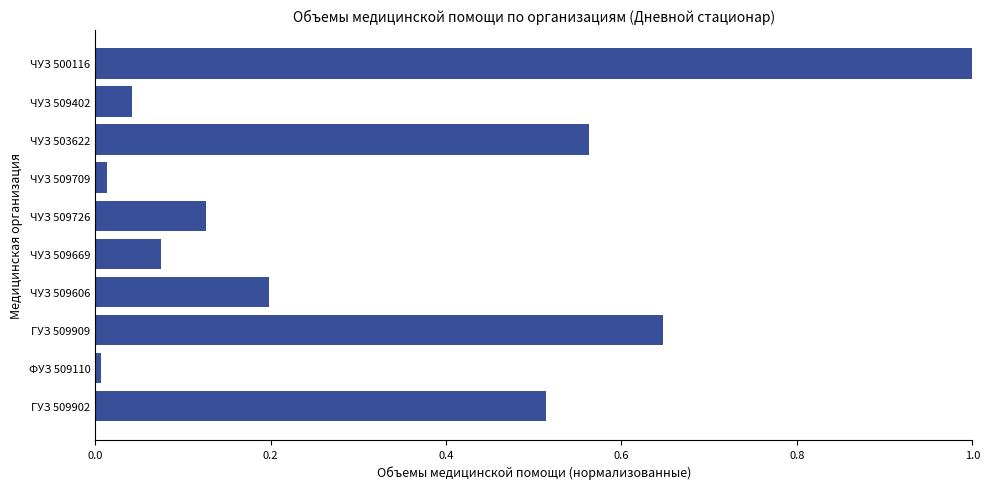

What is the sum of all values?

3.2